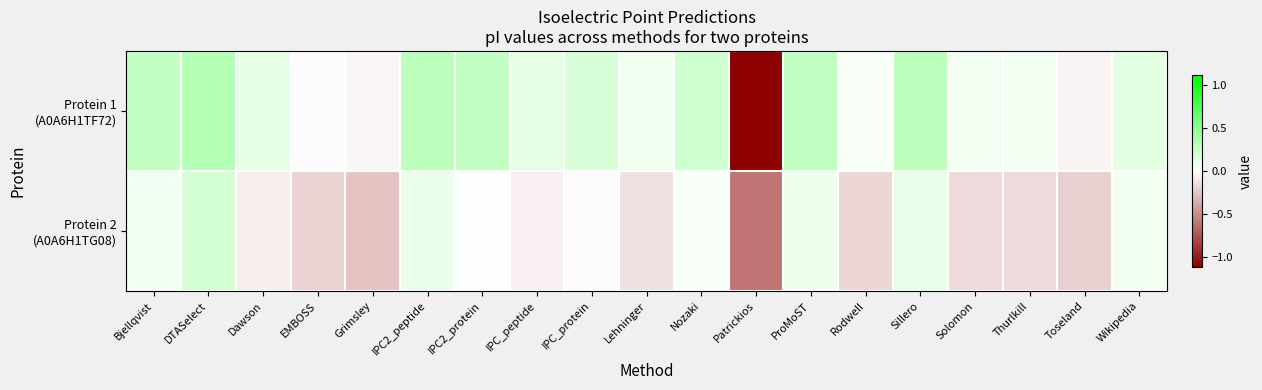

List the series in order of their overall mean, highest first.

Protein 1 (A0A6H1TF72), Protein 2 (A0A6H1TG08)